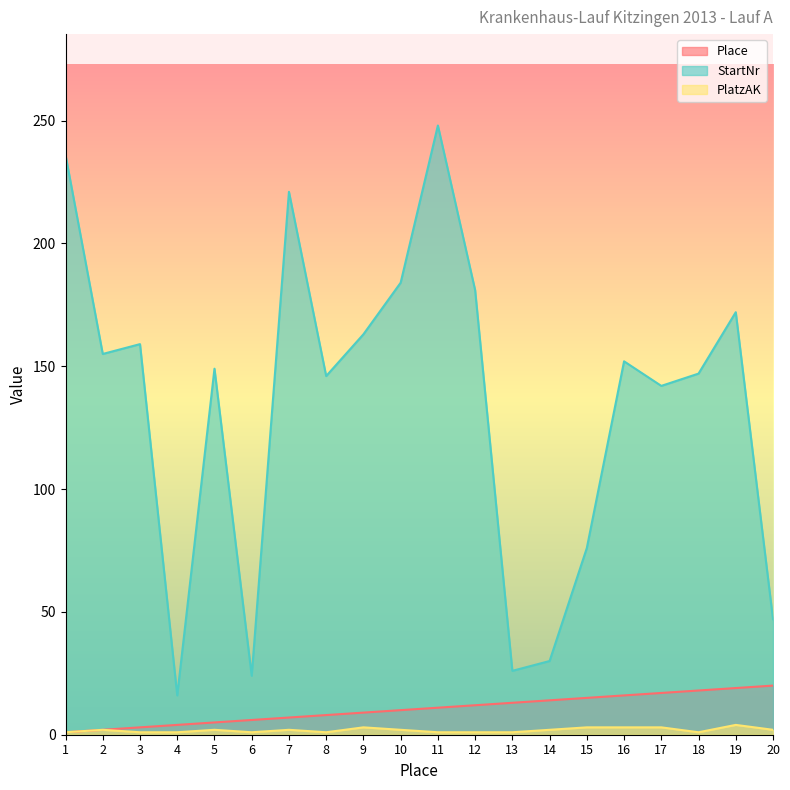

What is the sum of the PlatzAK values at 8 and 1?

2